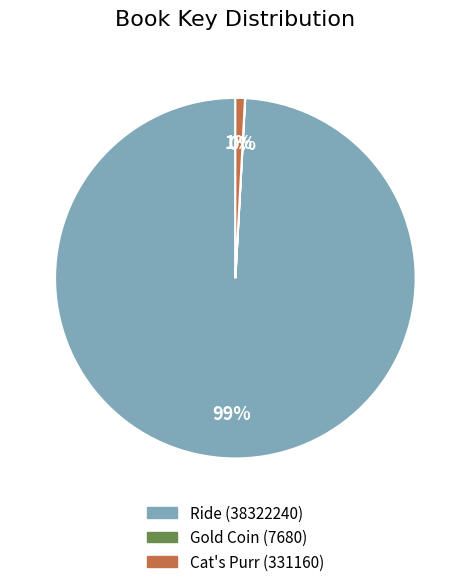

Is it true that Cat's Purr (331160) is 9% of the pie?

False